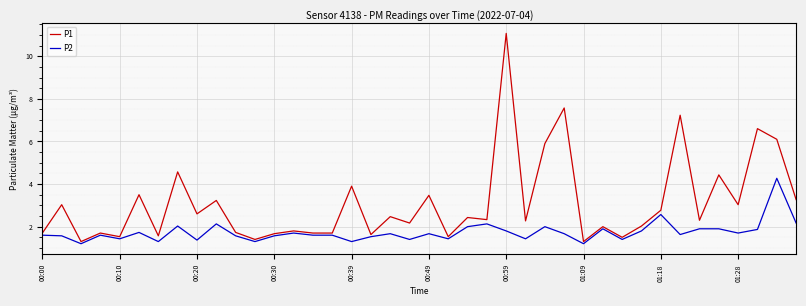

What is the lowest value of the P2 series?

1.2